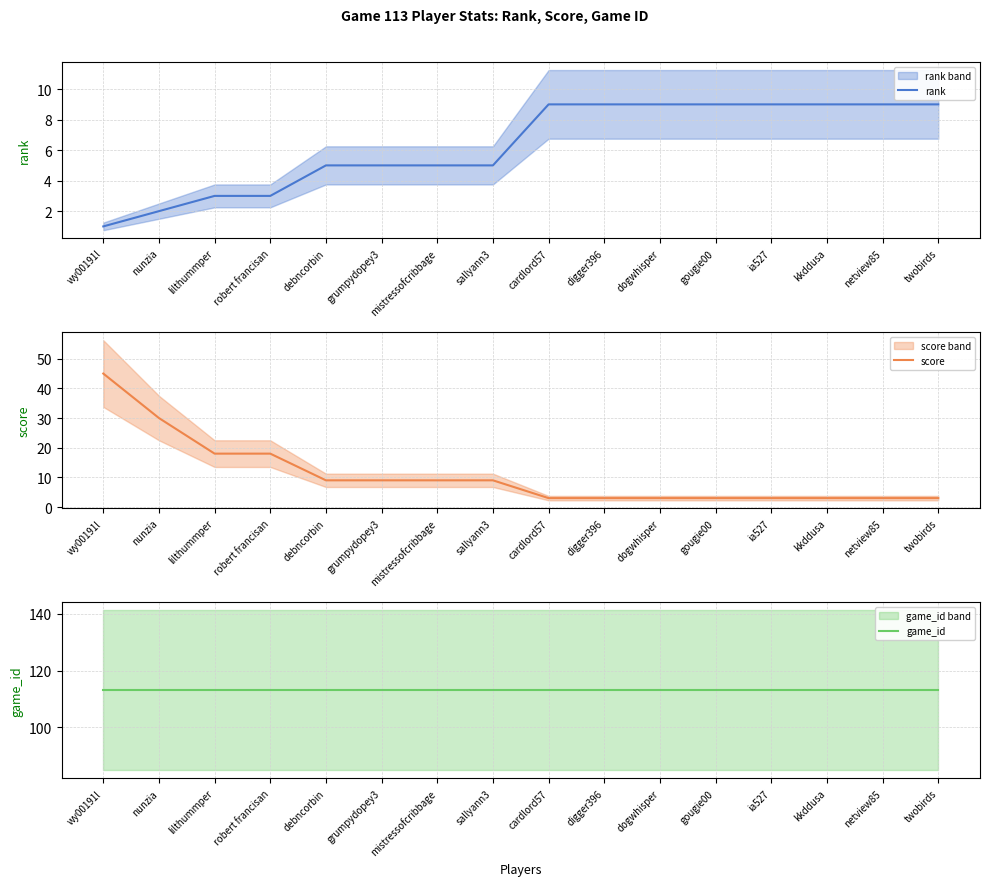

At which category is the sum across all series the highest?

wy00191l